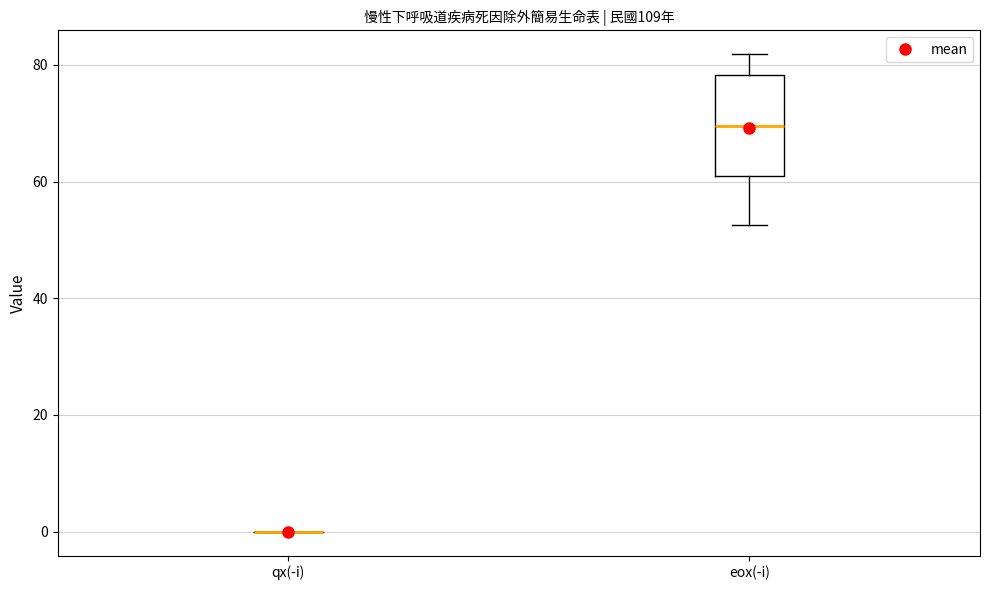

Comparing the boxes themselves (not the whiskers), which one is the tallest?

eox(-i)